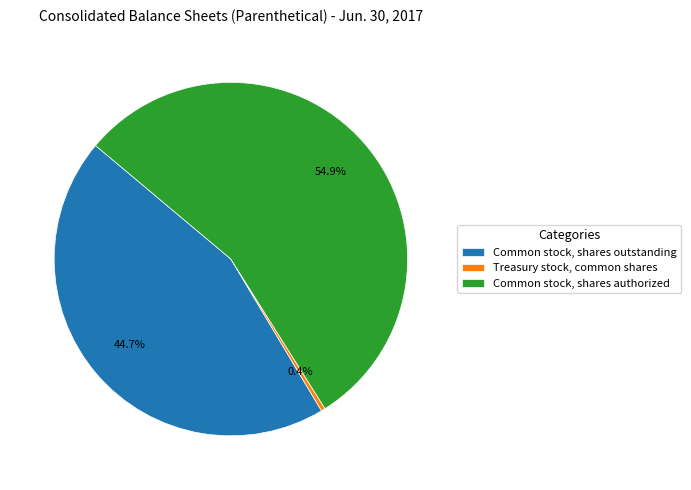

What portion of the pie excludes Common stock, shares authorized?

45.1%